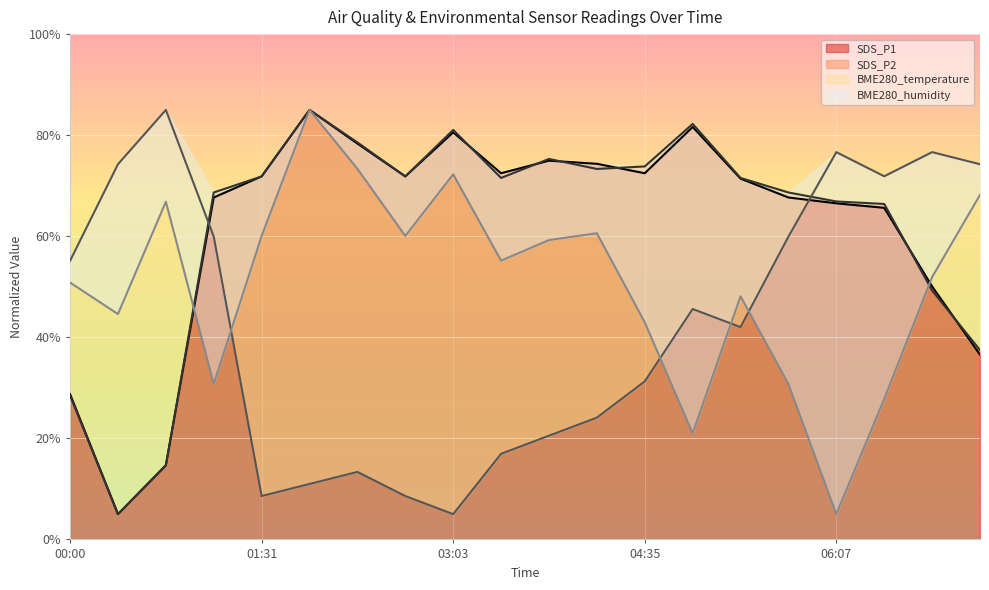

What is the label of the 5th point from the right?

05:44